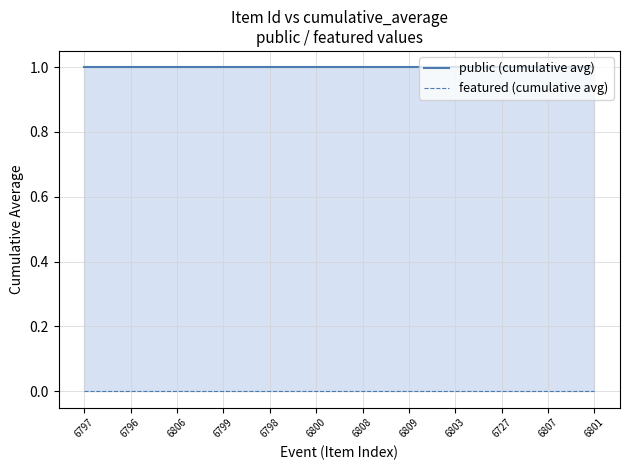

True or false: featured (cumulative avg) and public (cumulative avg) intersect in this chart.

False